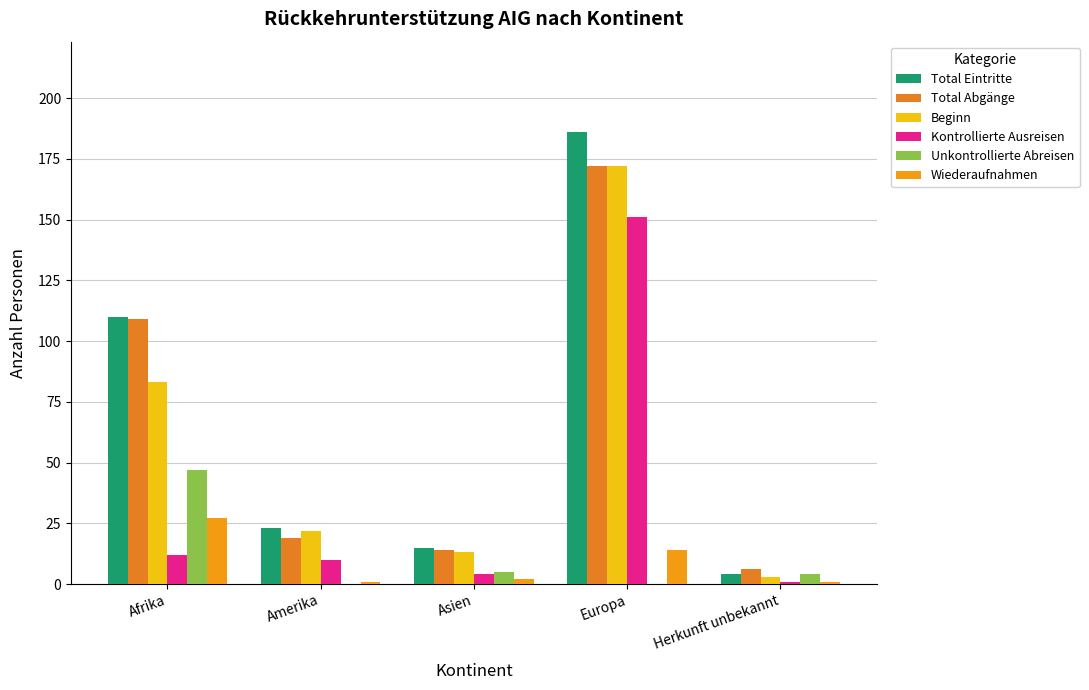

What is the maximum value for Beginn?

172